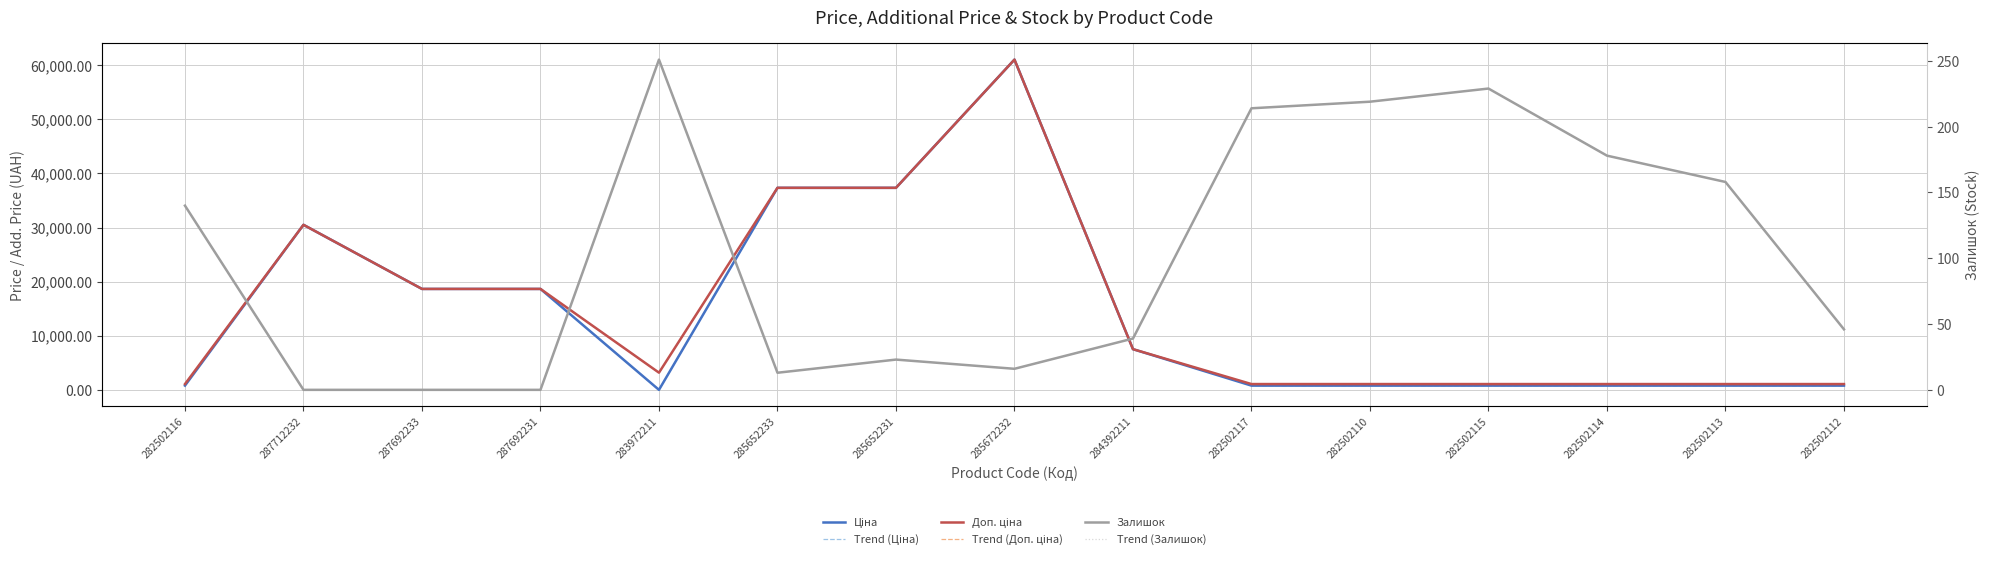

How many positive values does the Trend (Залишок) series have?

12